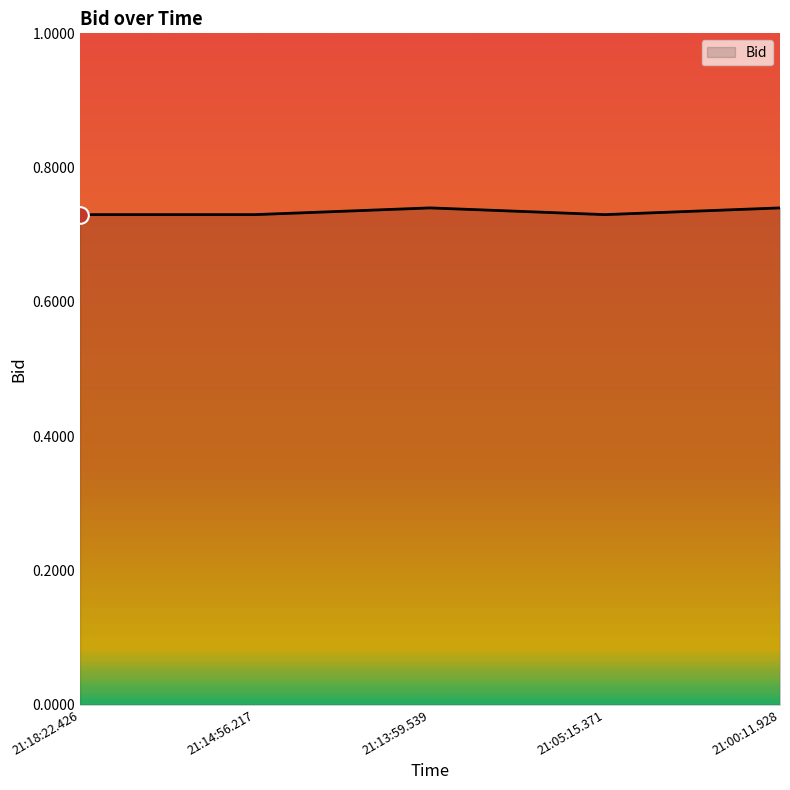

What is the sum of all values?

3.7